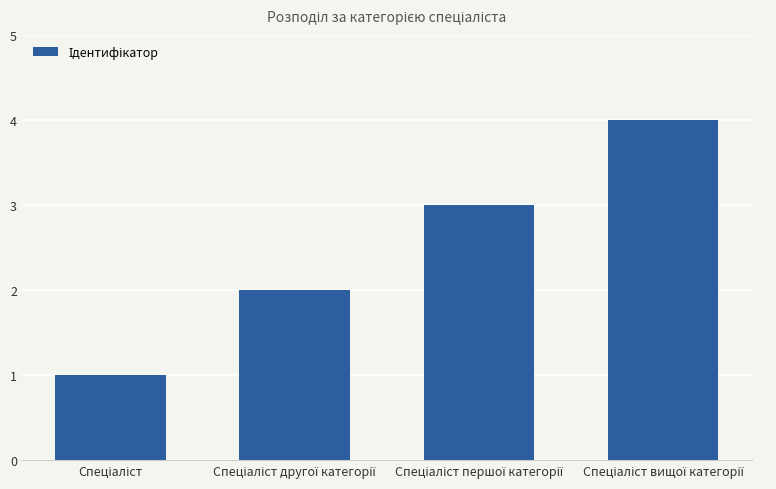

Reading left to right, what are all the values shown in this chart?

1	2	3	4